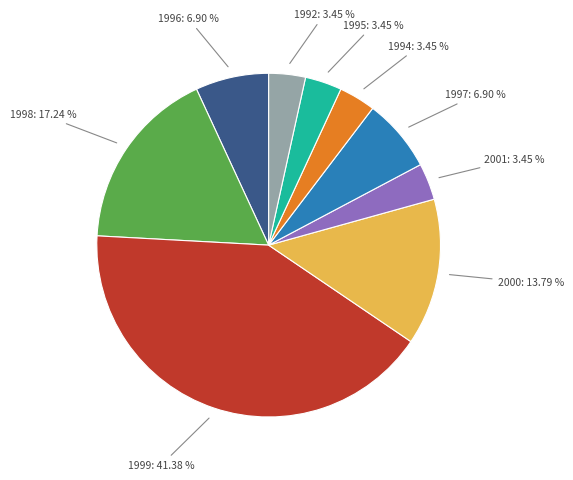

Is there a majority slice in this chart?

No